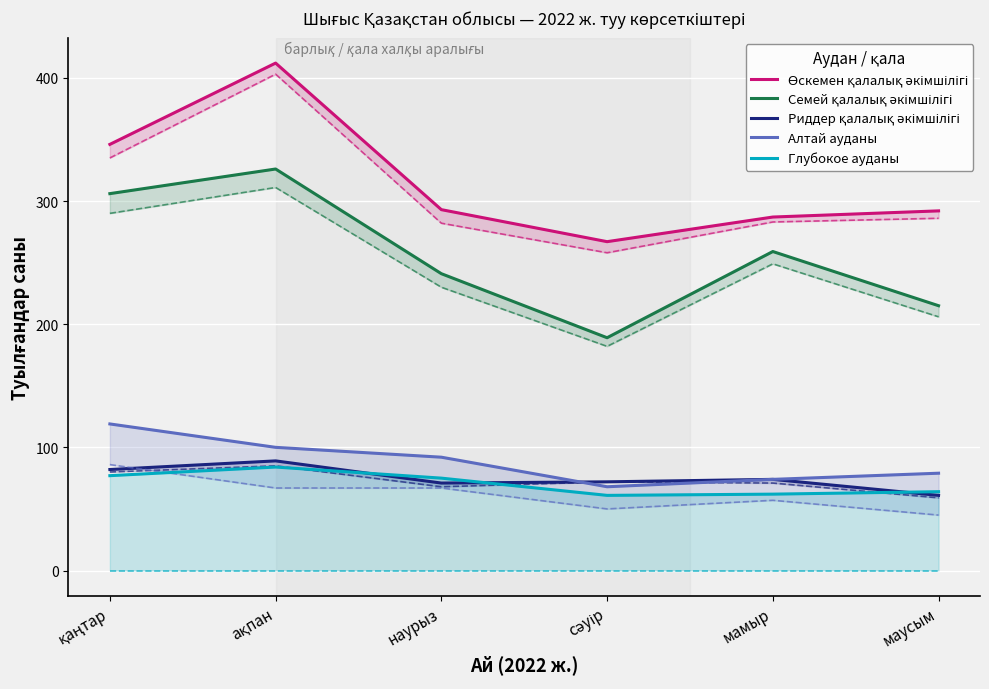

What is the difference between the maximum and minimum values in the Өскемен қалалық әкімшілігі series?

145